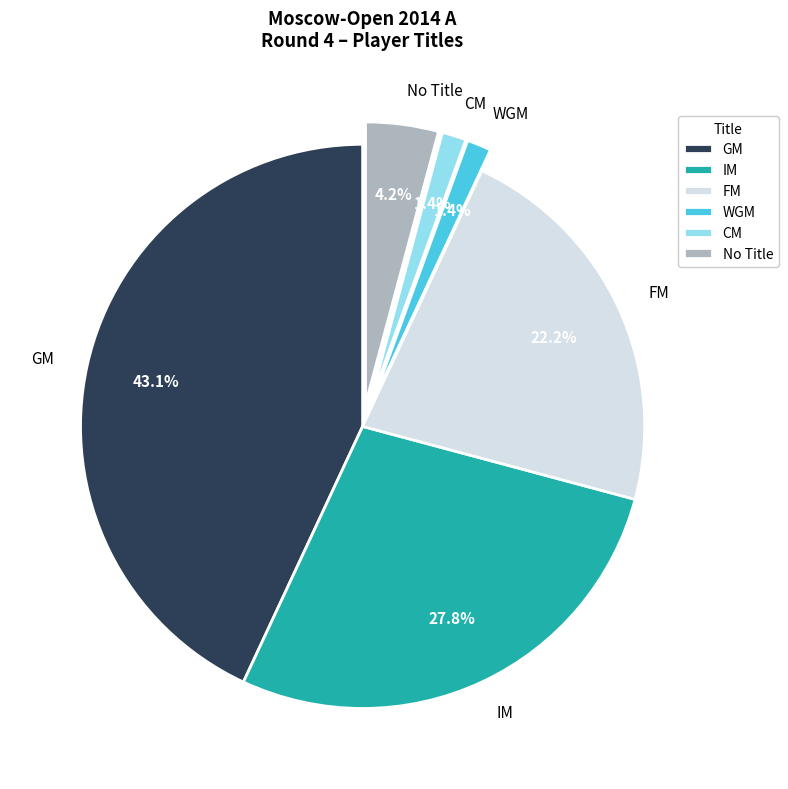

Is the sum of IM and CM greater than half?

No